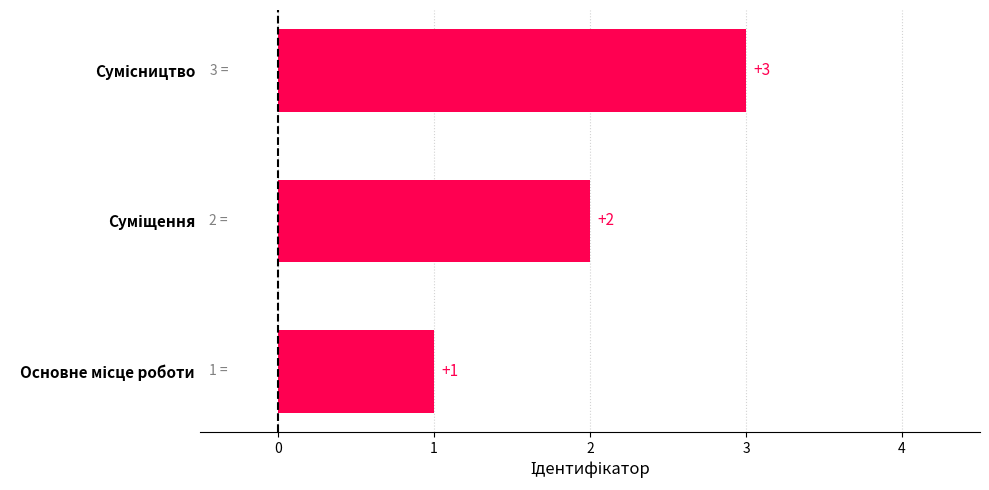

What is the sum of all values?

6